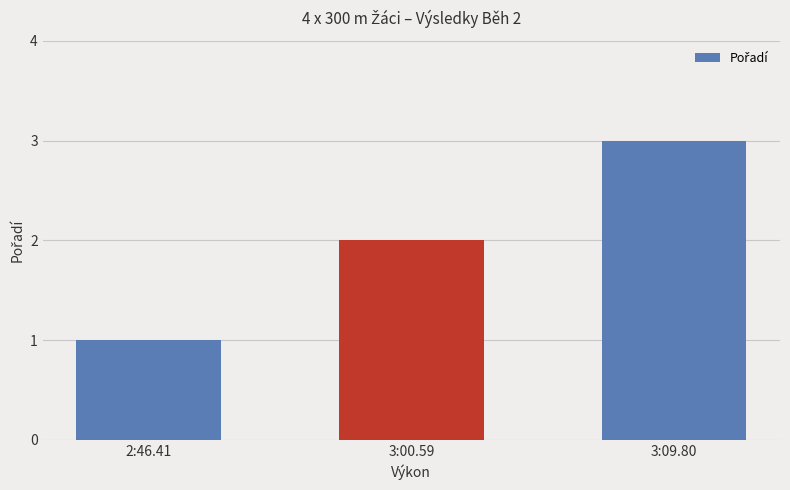

Is it true that the value at 2:46.41 is 1?

True